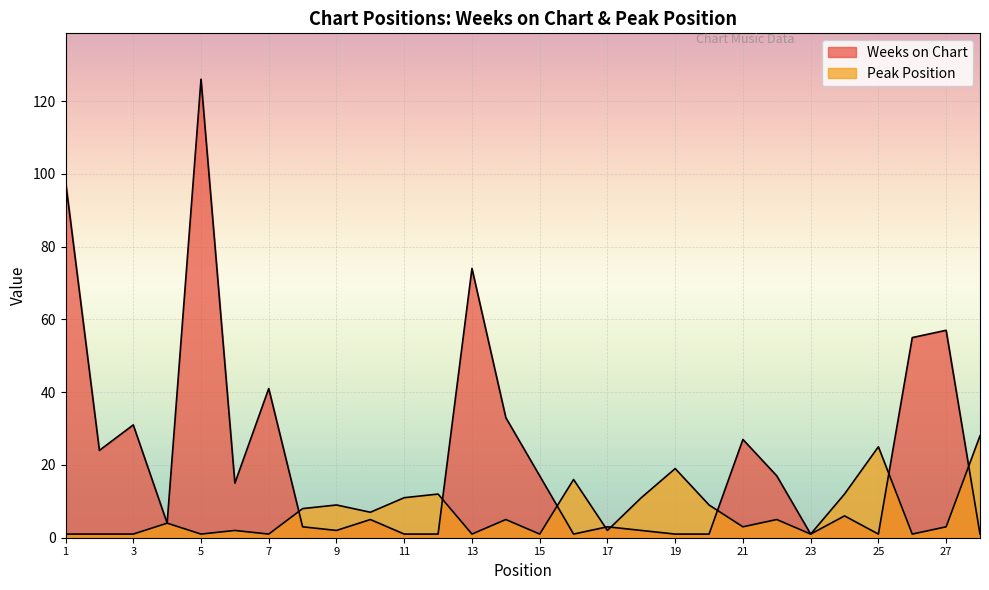

True or false: Peak Position has more than 2 interior local peaks.

True